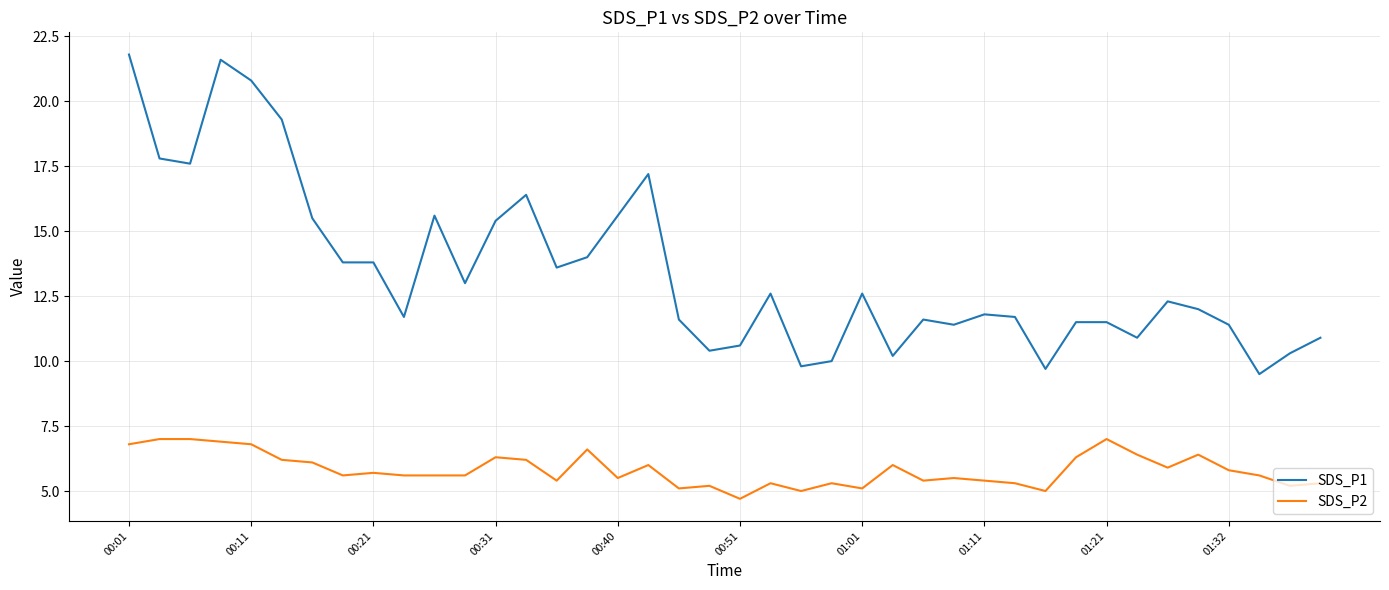

What is the highest value of the SDS_P1 series?

21.8